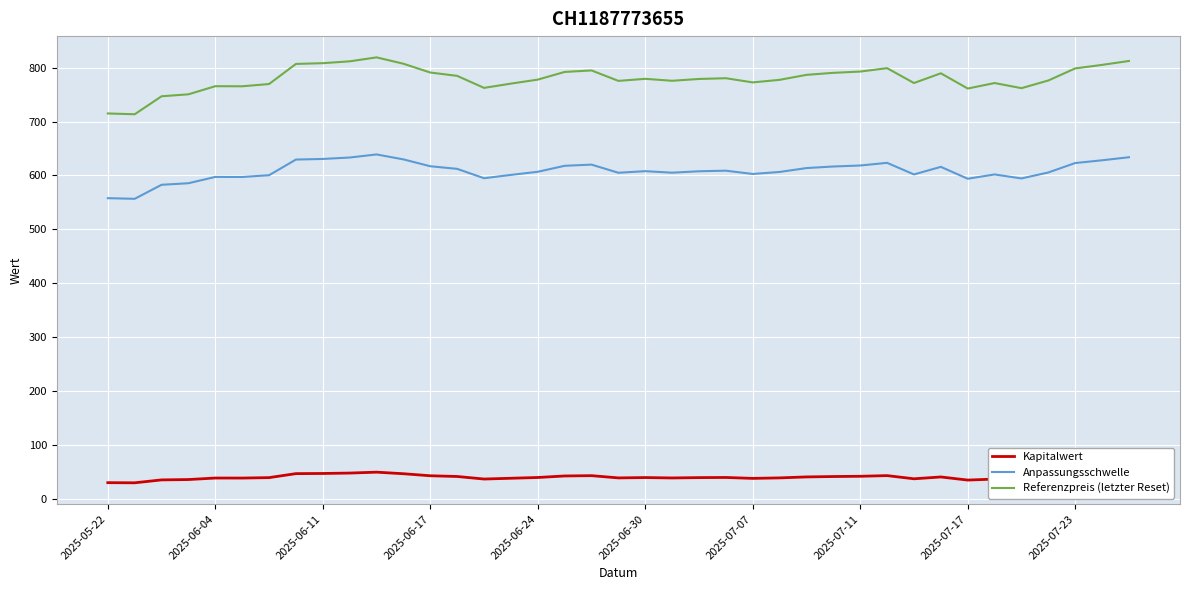

True or false: Anpassungsschwelle has more than 2 interior local peaks.

True